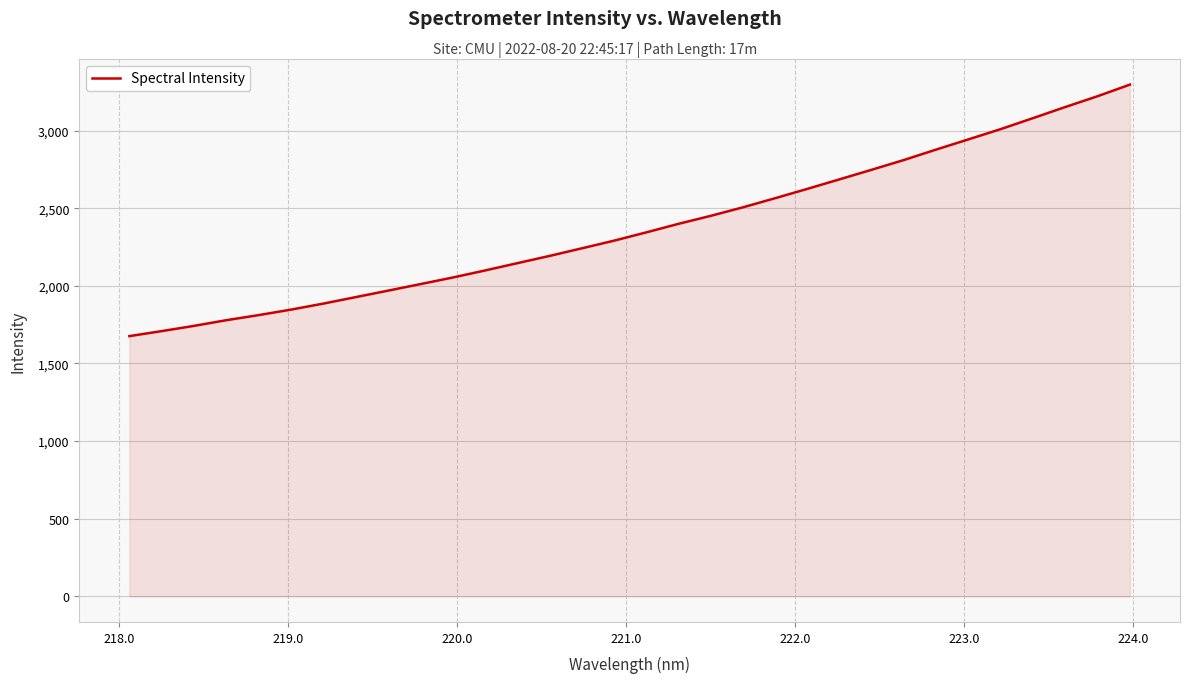

Count the number of categories in the chart.

32